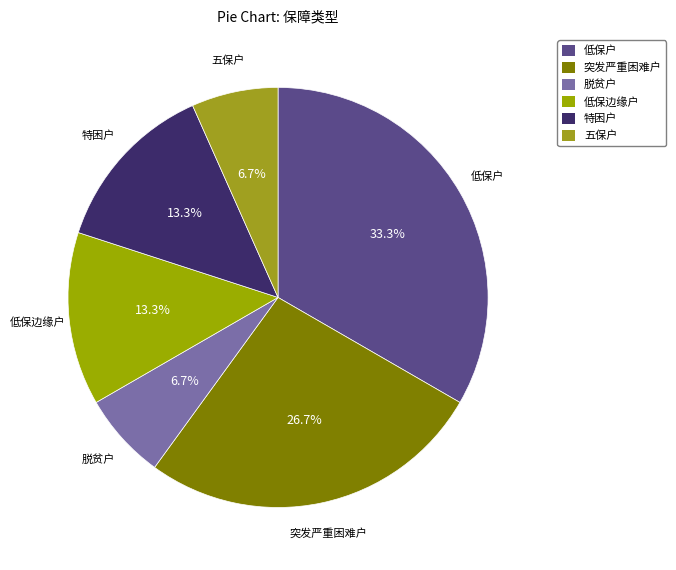

What is the largest slice in the pie chart?

低保户